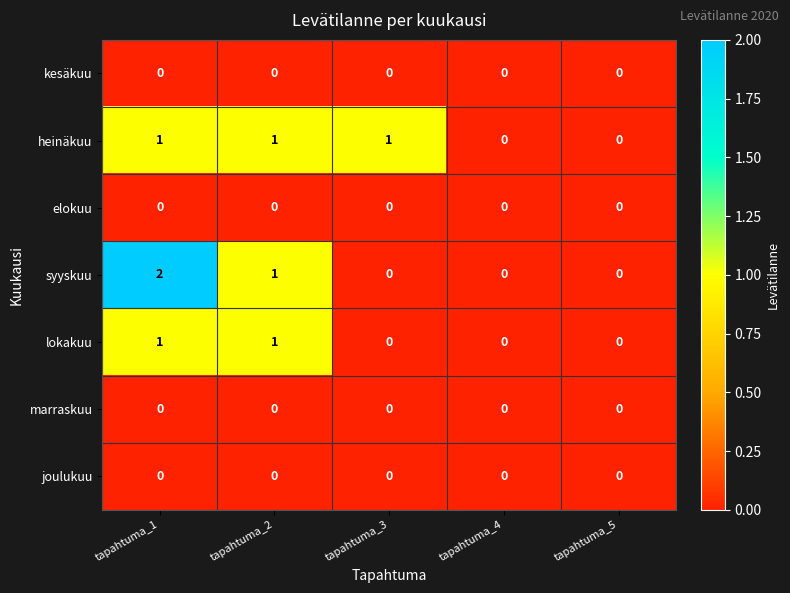

At which category is the sum across all series the highest?

tapahtuma_1